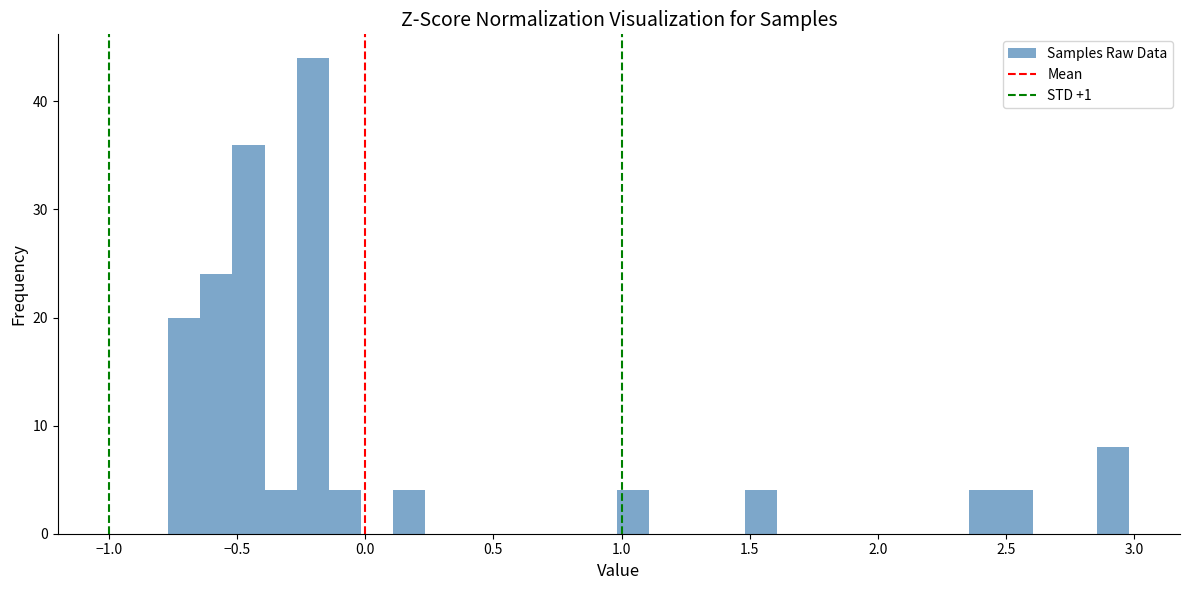

Read against the x-axis, roughly where is the centre of the tallest bar?

-0.20